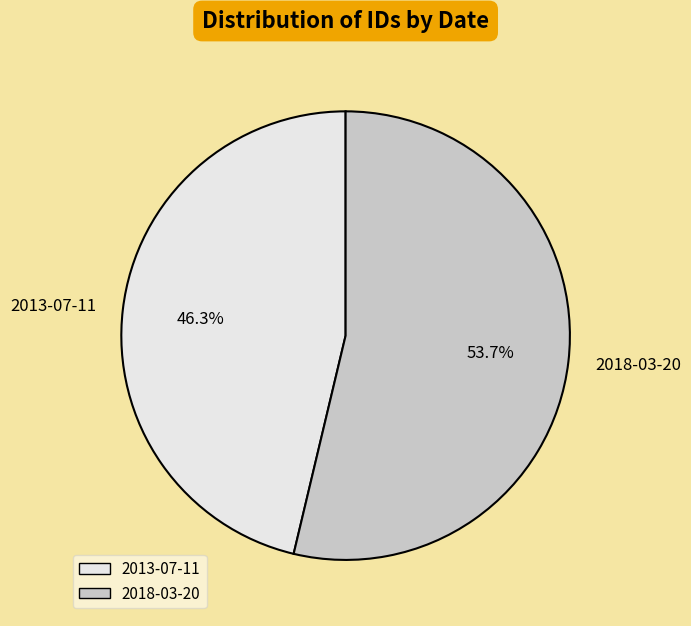

Between 2018-03-20 and 2013-07-11, which is larger?

2018-03-20